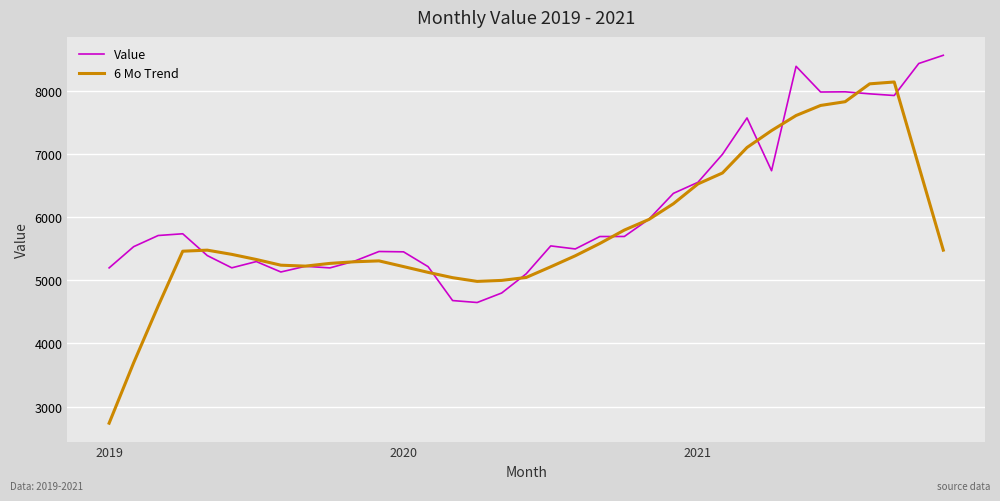

How many lines are shown in the chart?

2